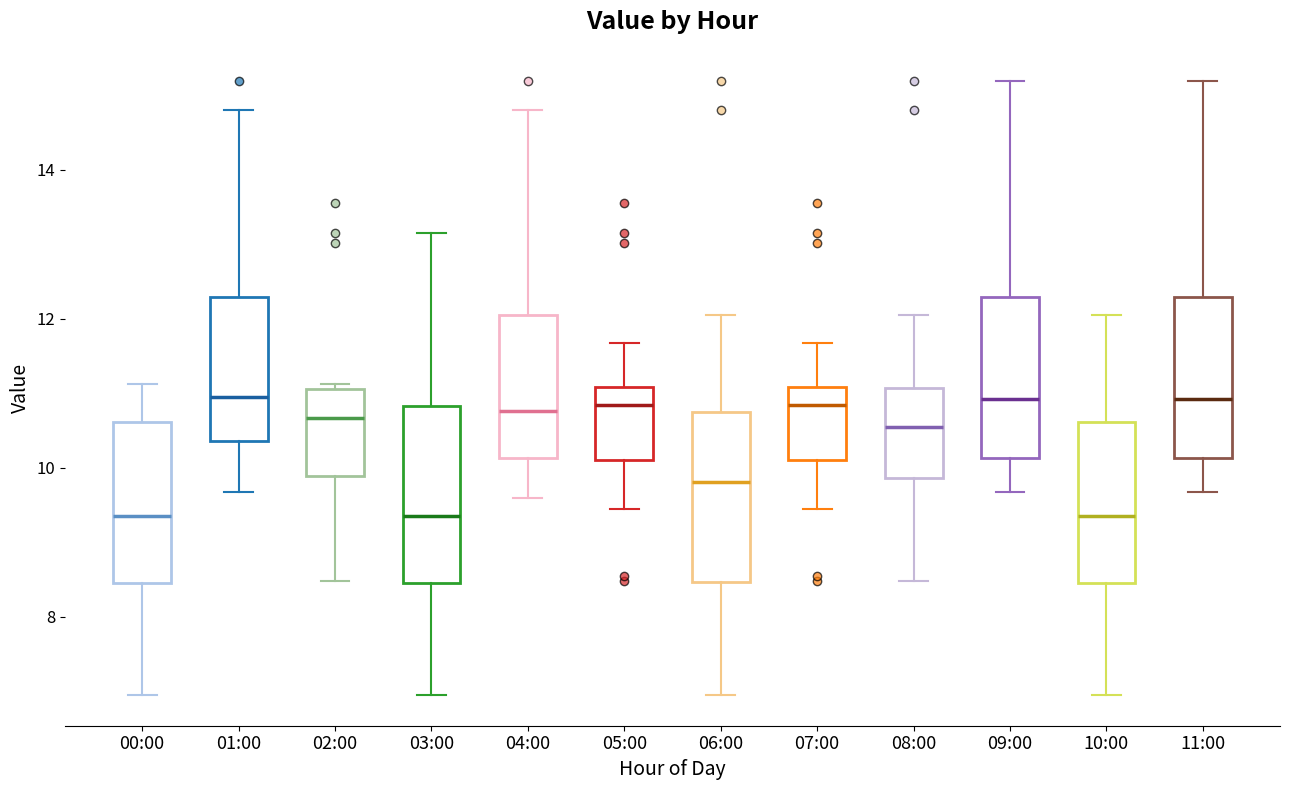

Reading left to right, transcribe this box plot: for each box, give where its median line is, the range the box spans, and where its two whiskers end, as read against the y-axis. The values are not printed on the chart, so give them approximately, as read against the axis.

00:00: median 9.4, box 8.4 to 10.6, whiskers 7.0 to 11.2
01:00: median 11.0, box 10.4 to 12.2, whiskers 9.6 to 14.8
02:00: median 10.6, box 9.8 to 11.0, whiskers 8.4 to 11.2
03:00: median 9.4, box 8.4 to 10.8, whiskers 7.0 to 13.2
04:00: median 10.8, box 10.2 to 12.0, whiskers 9.6 to 14.8
05:00: median 10.8, box 10.2 to 11.0, whiskers 9.4 to 11.6
06:00: median 9.8, box 8.4 to 10.8, whiskers 7.0 to 12.0
07:00: median 10.8, box 10.2 to 11.0, whiskers 9.4 to 11.6
08:00: median 10.6, box 9.8 to 11.0, whiskers 8.4 to 12.0
09:00: median 11.0, box 10.2 to 12.2, whiskers 9.6 to 15.2
10:00: median 9.4, box 8.4 to 10.6, whiskers 7.0 to 12.0
11:00: median 11.0, box 10.2 to 12.2, whiskers 9.6 to 15.2